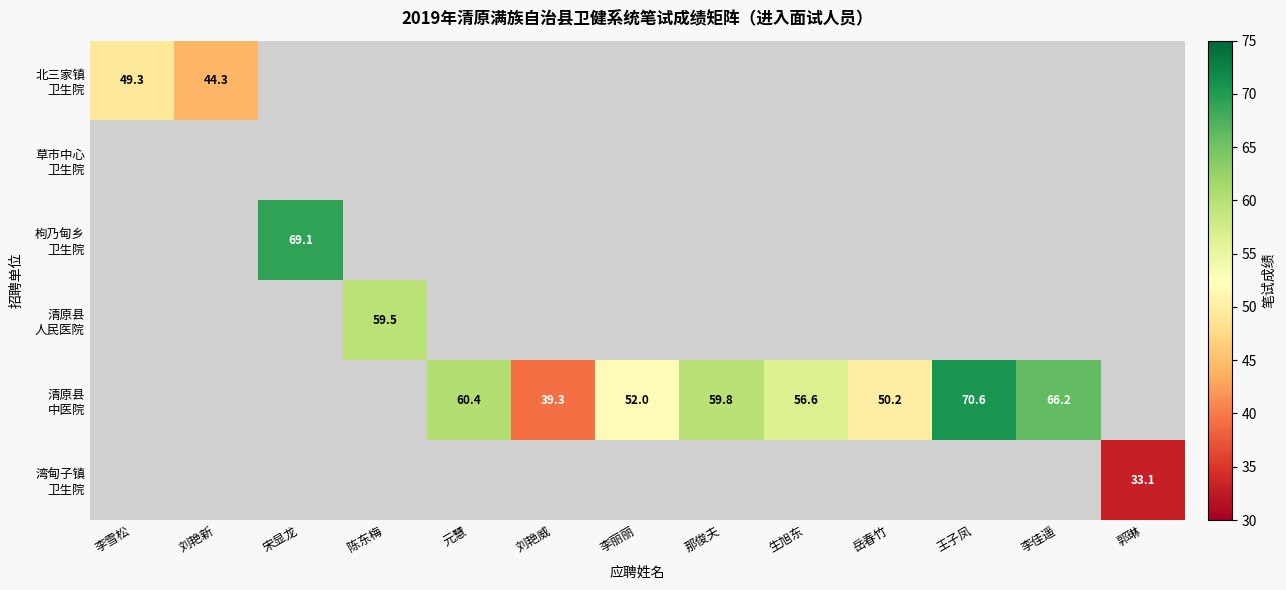

At how many categories does at least one series exceed 49?

10